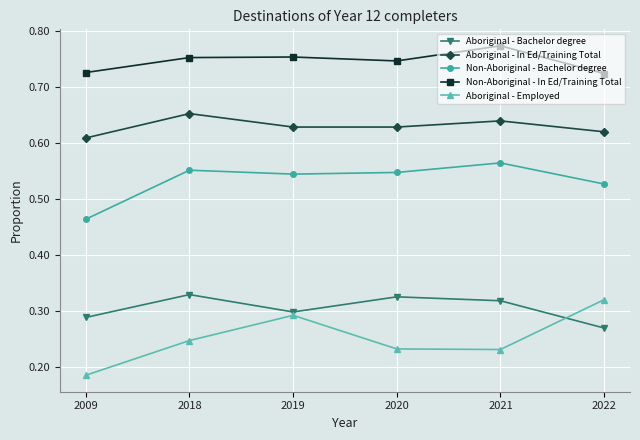

In Non-Aboriginal - In Ed/Training Total, how many points are higher than both neighbors (excluding endpoints)?

2